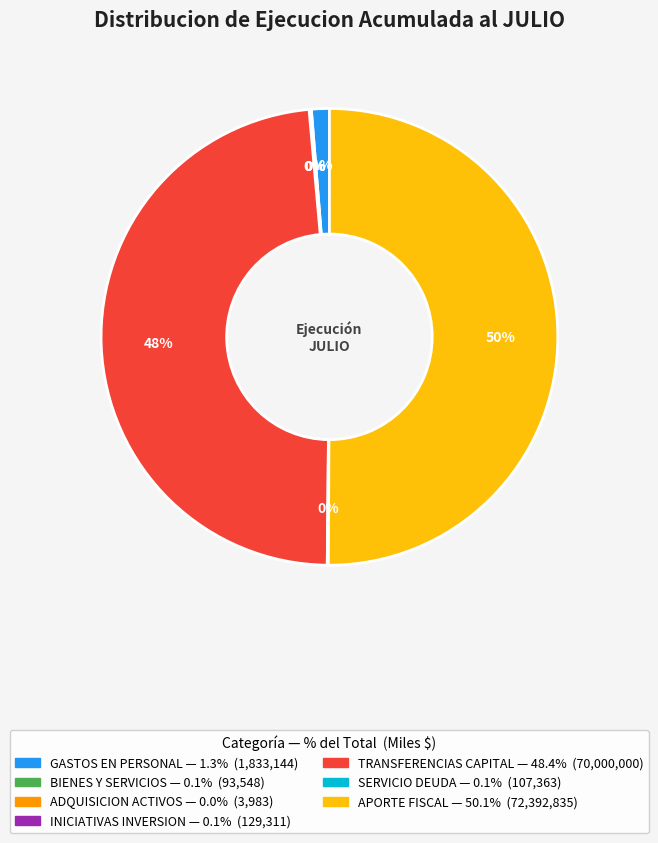

To the nearest percent, what is the average slice percentage?

14%